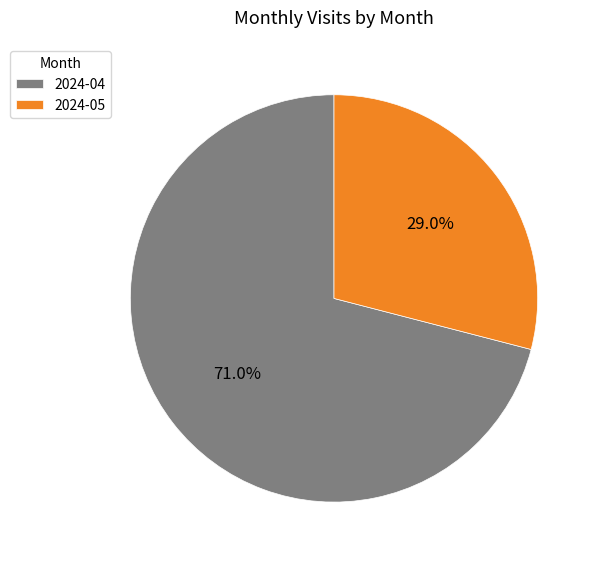

Rank the categories by value from highest to lowest.

2024-04, 2024-05